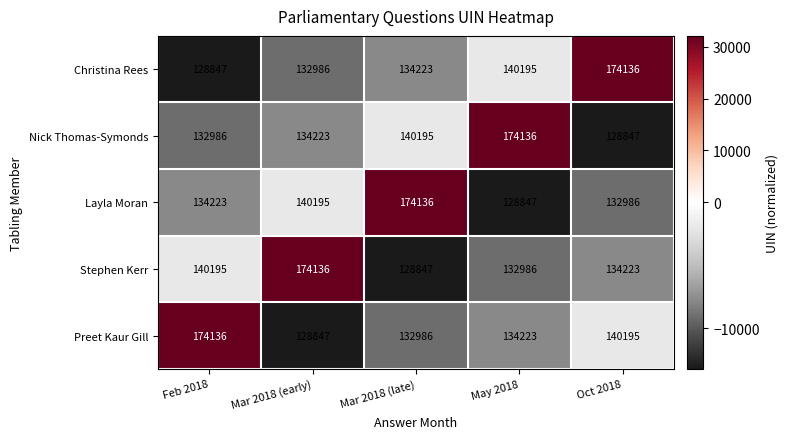

What is the sum of all Stephen Kerr values?

710387